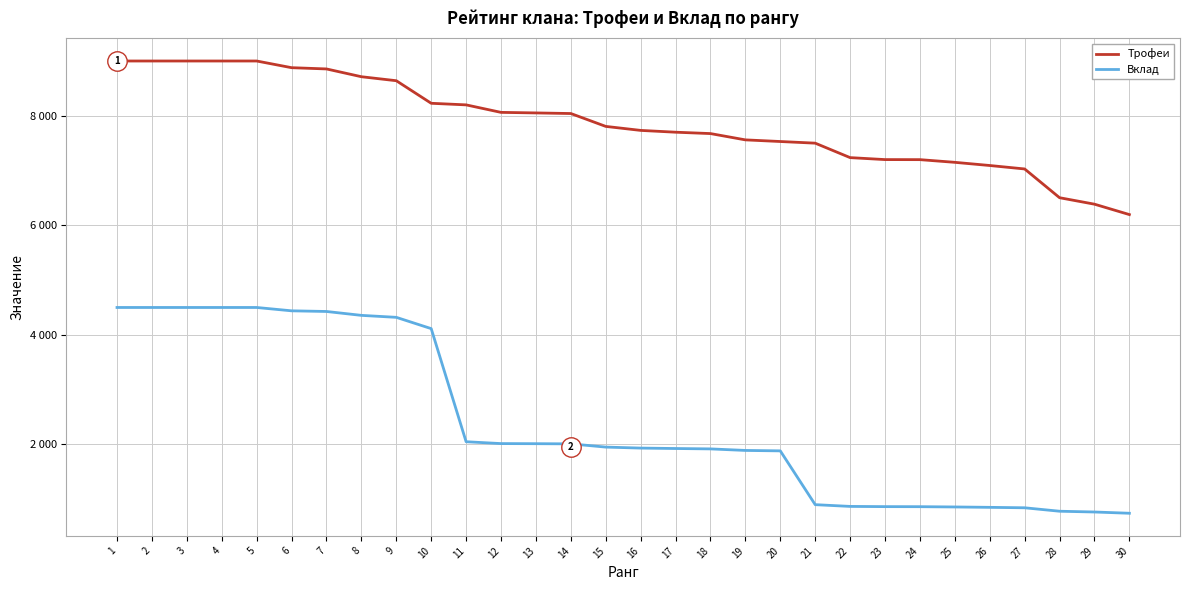

At how many categories does at least one series exceed 2744?

30